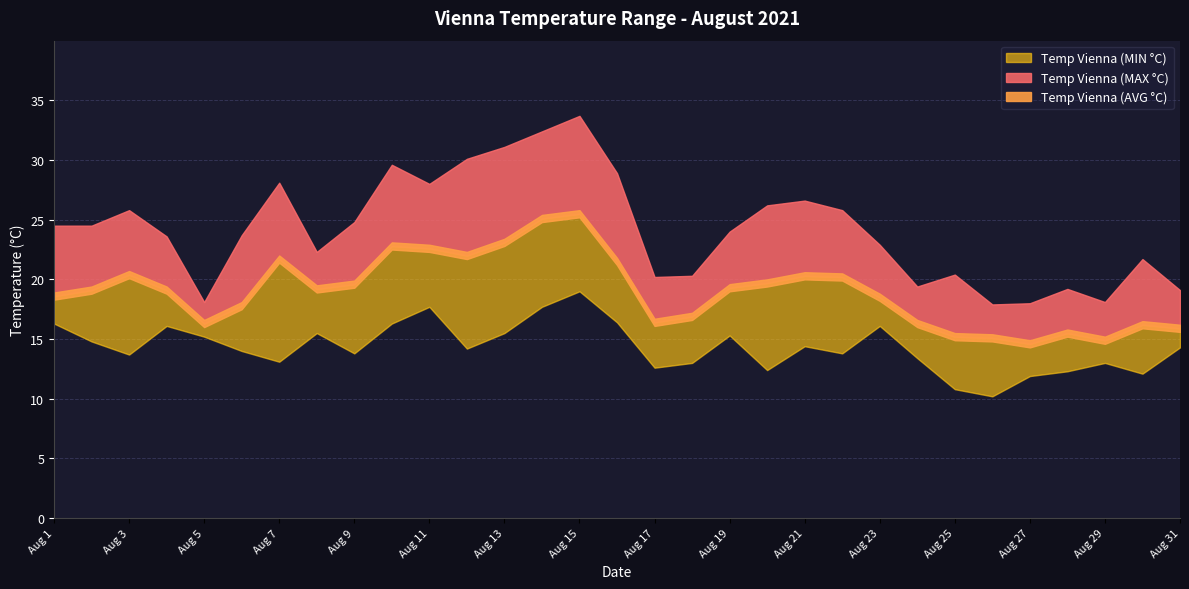

At which label does Temp Vienna (AVG °C) reach its peak?

Aug 15